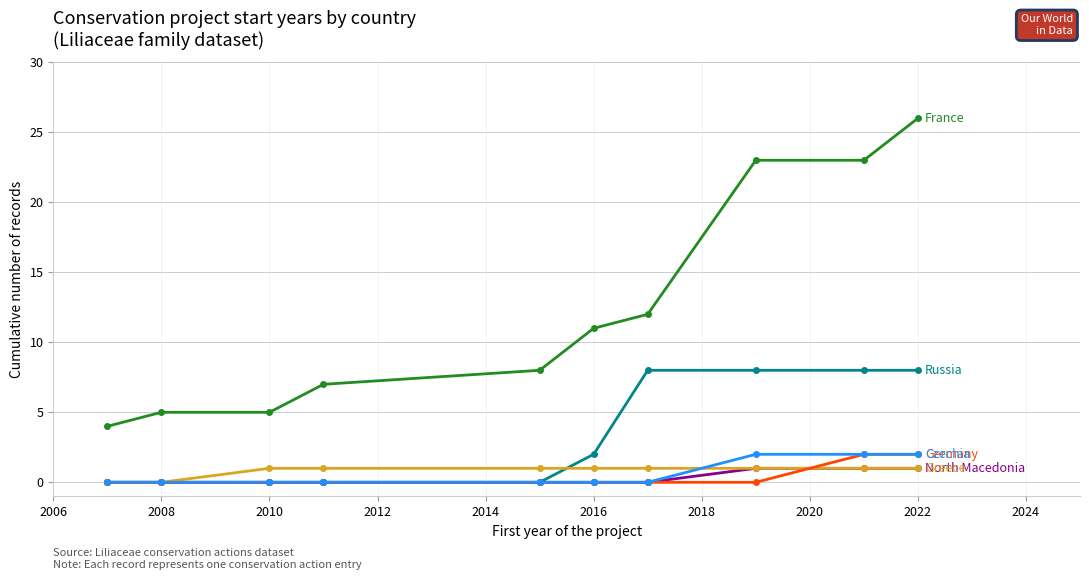

Count the number of data series in this chart.

6